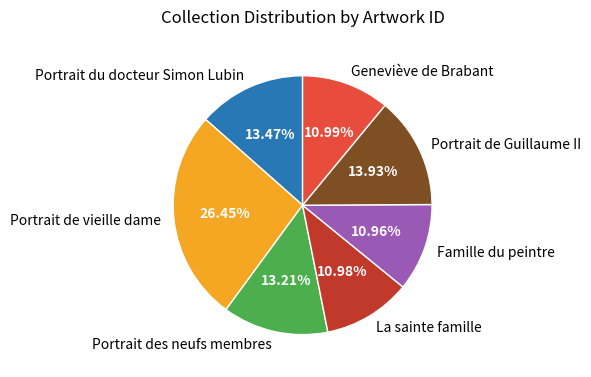

Is the sum of Portrait de Guillaume II and La sainte famille greater than half?

No